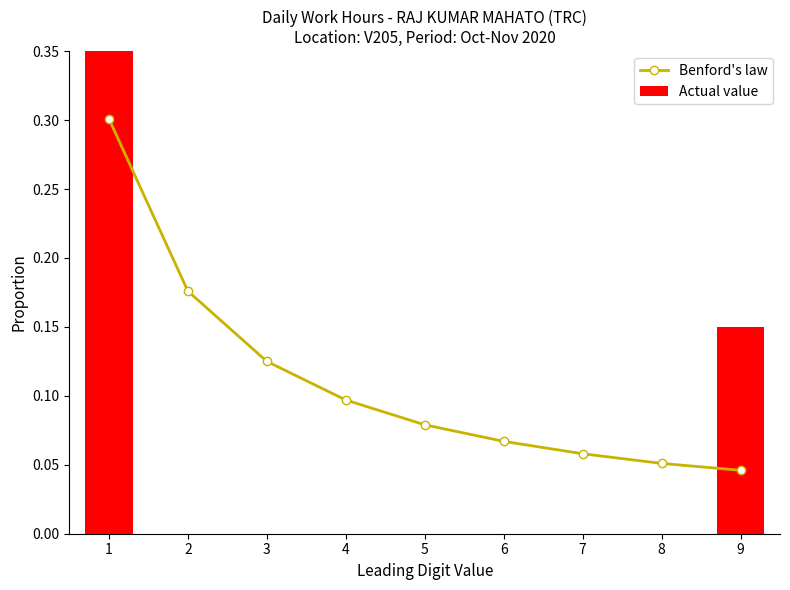

Between 9 and 4, which is larger?

4